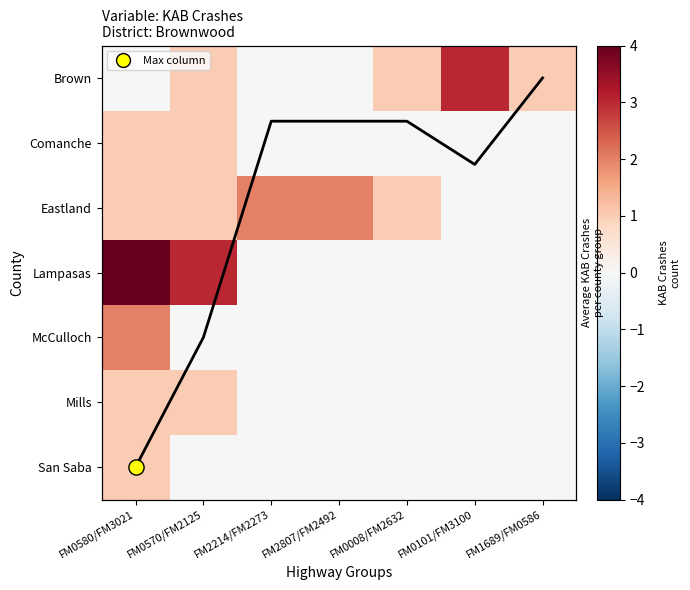

The value of Eastland at FM2214/FM2273 is 2.0. True or false?

True